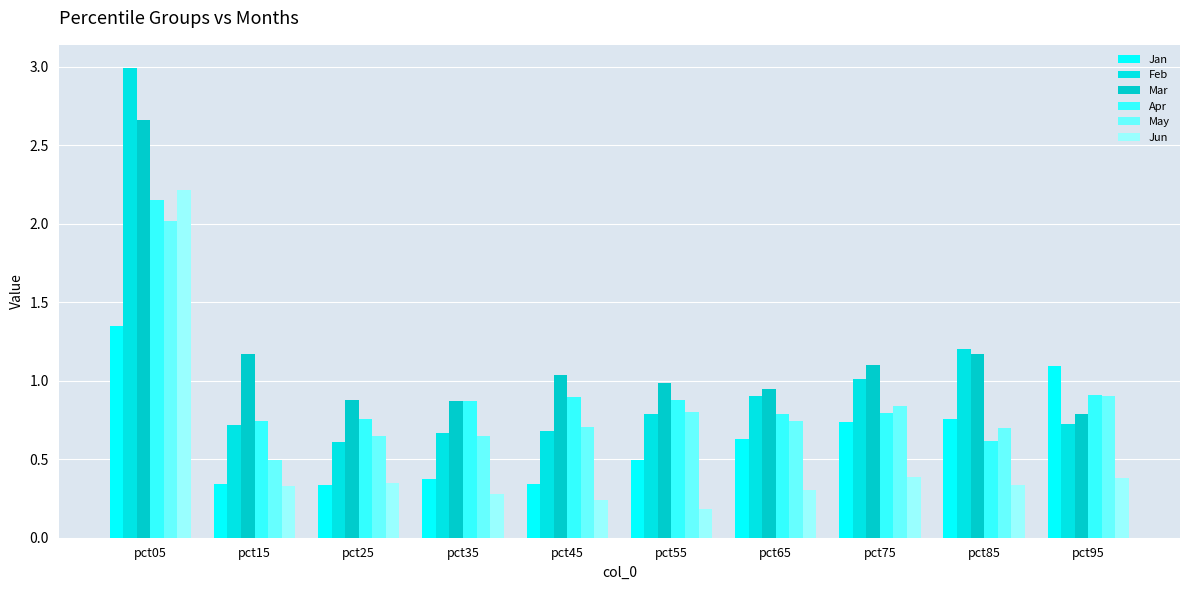

What is the smallest value displayed?

0.2